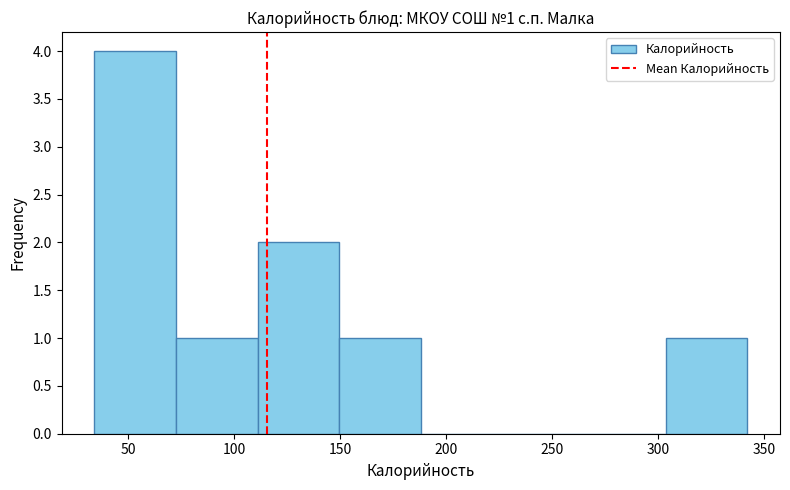

Which range on the x-axis has the tallest bar?

34.0 to 72.5